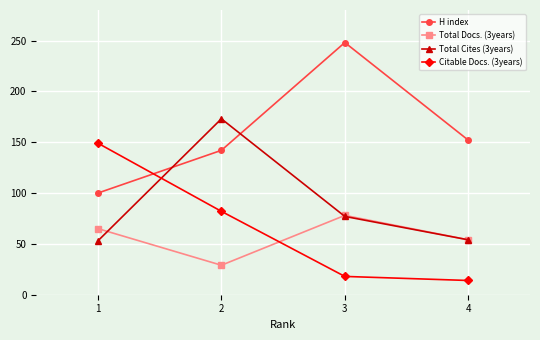

How many interior local peaks does the H index series have?

1